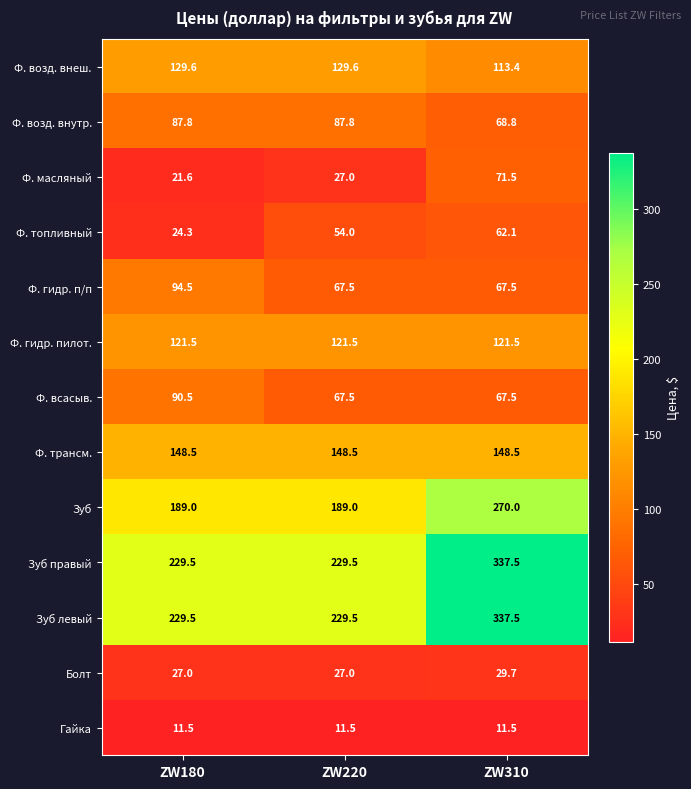

True or false: Зуб has a value of 189.0 at ZW220.

True